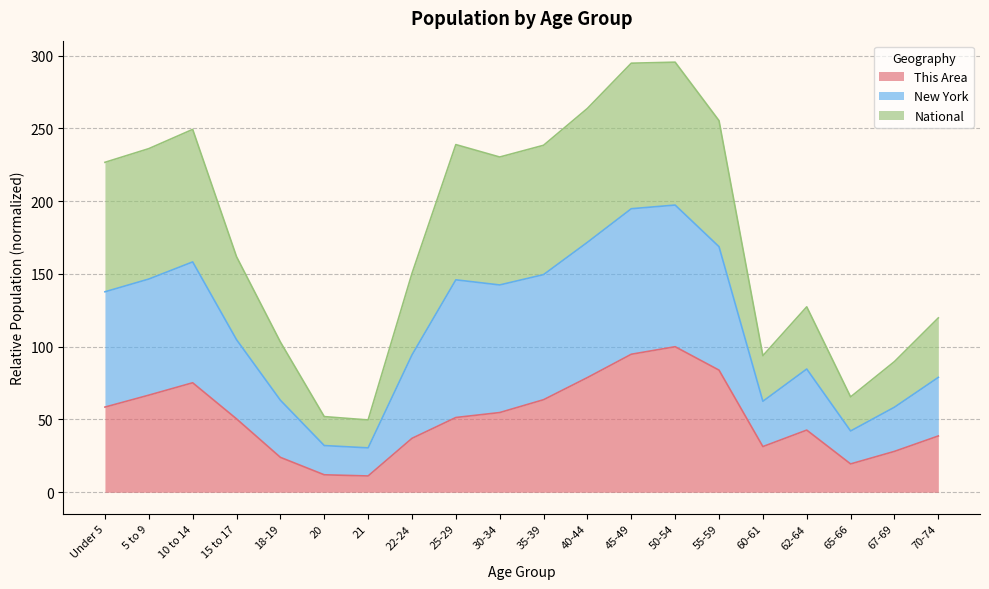

How many interior local peaks does the This Area series have?

3